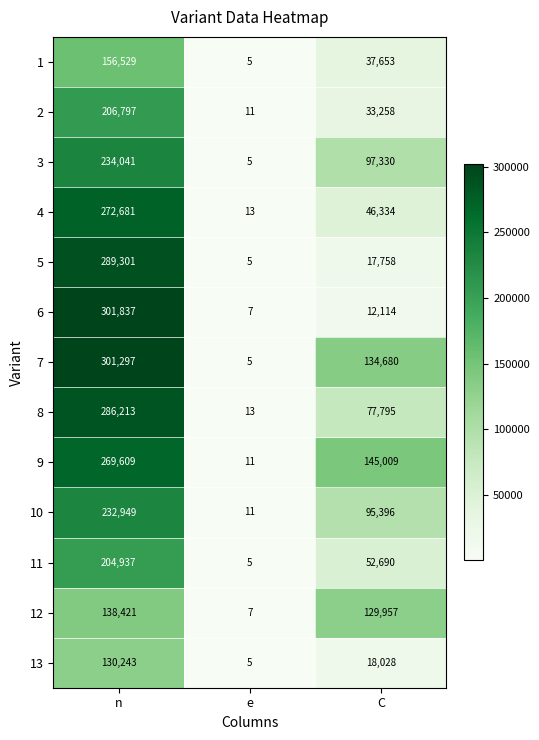

At which category is the sum across all series the highest?

n